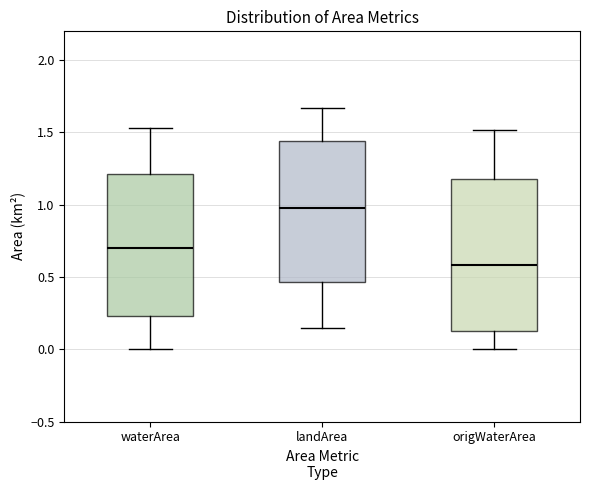

Reading left to right, transcribe this box plot: for each box, give where its median line is, the range the box spans, and where its two whiskers end, as read against the y-axis. The values are not printed on the chart, so give them approximately, as read against the axis.

waterArea: median 0.70, box 0.25 to 1.20, whiskers 0.00 to 1.55
landArea: median 1.00, box 0.45 to 1.45, whiskers 0.15 to 1.65
origWaterArea: median 0.60, box 0.15 to 1.20, whiskers 0.00 to 1.50